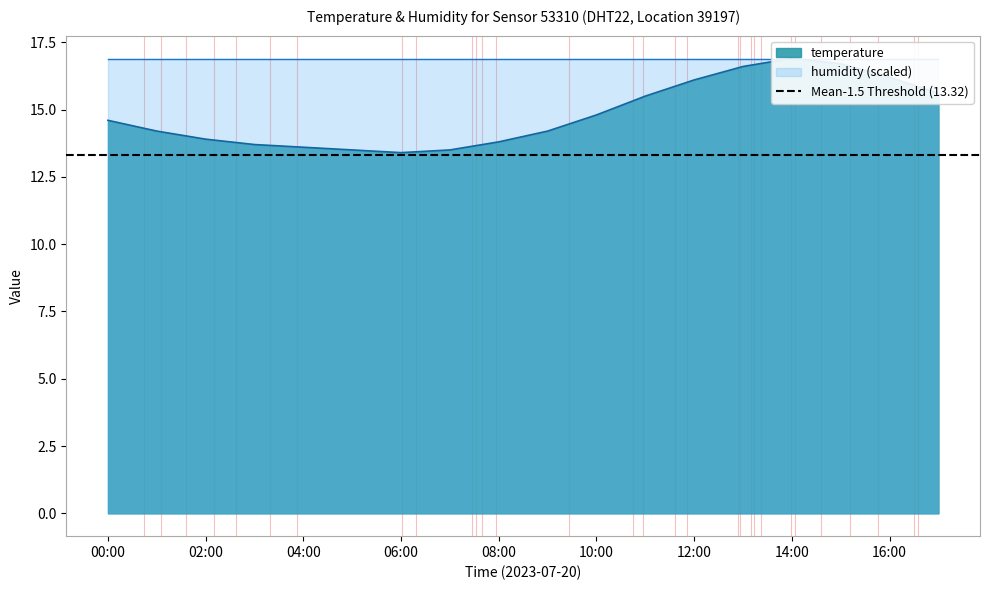

What is the sum of all values?

266.8